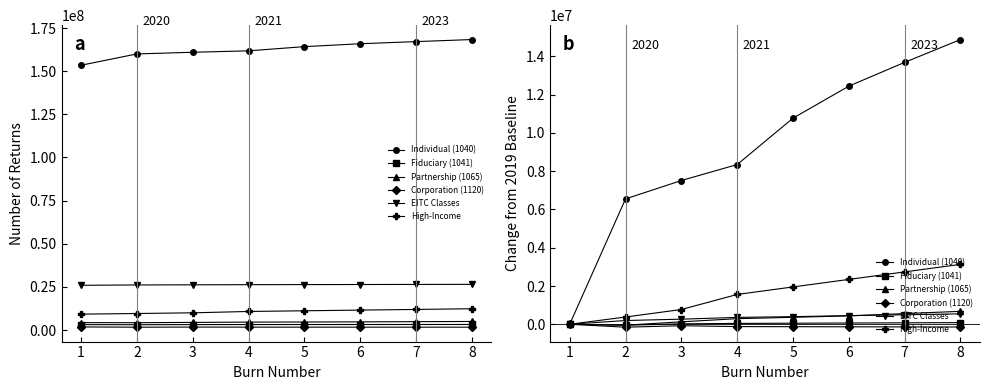

True or false: Partnership (1065) and Corporation (1120) intersect in this chart.

False